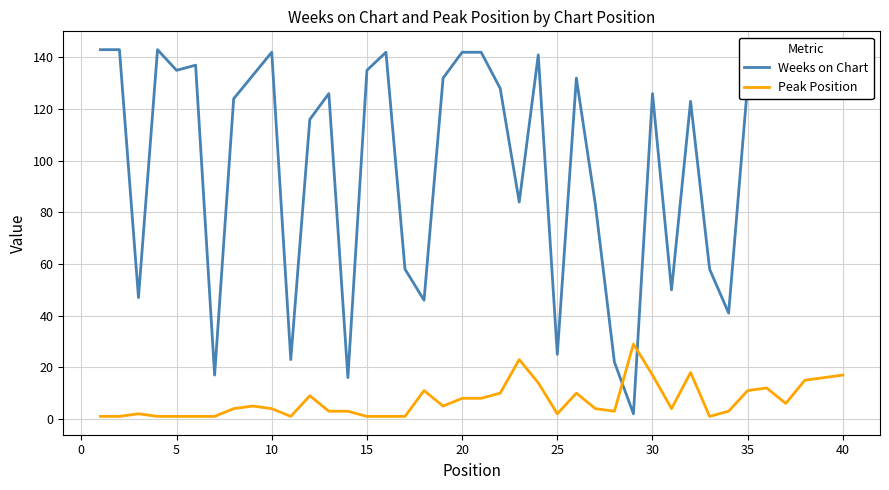

What is the greatest value displayed?

143